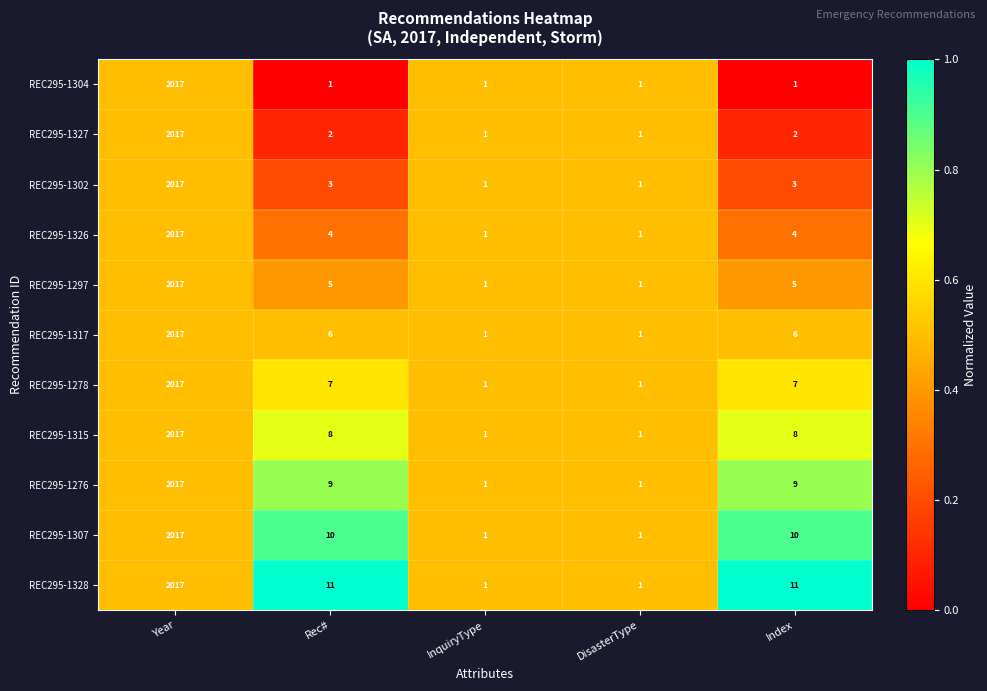

What is the total value across all series at Rec#?

66